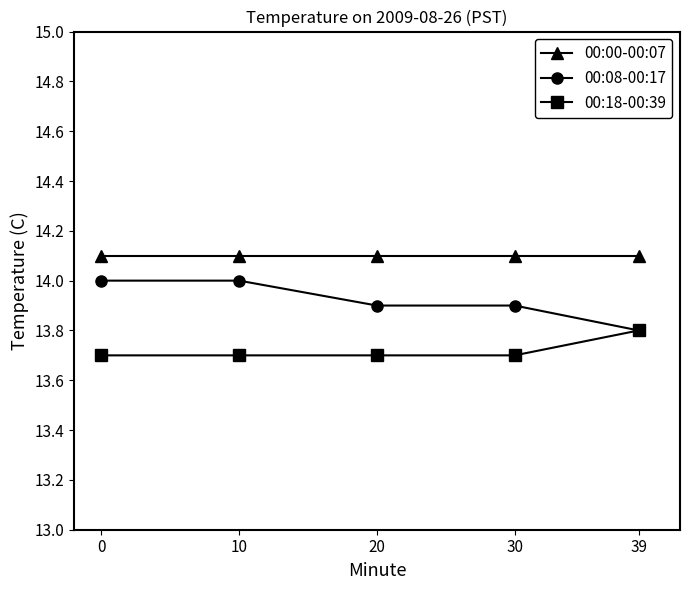

Reading left to right, list all the values displayed in this chart.

00:00-00:07: 0=14.1	10=14.1	20=14.1	30=14.1	39=14.1
00:08-00:17: 0=14.0	10=14.0	20=13.9	30=13.9	39=13.8
00:18-00:39: 0=13.7	10=13.7	20=13.7	30=13.7	39=13.8